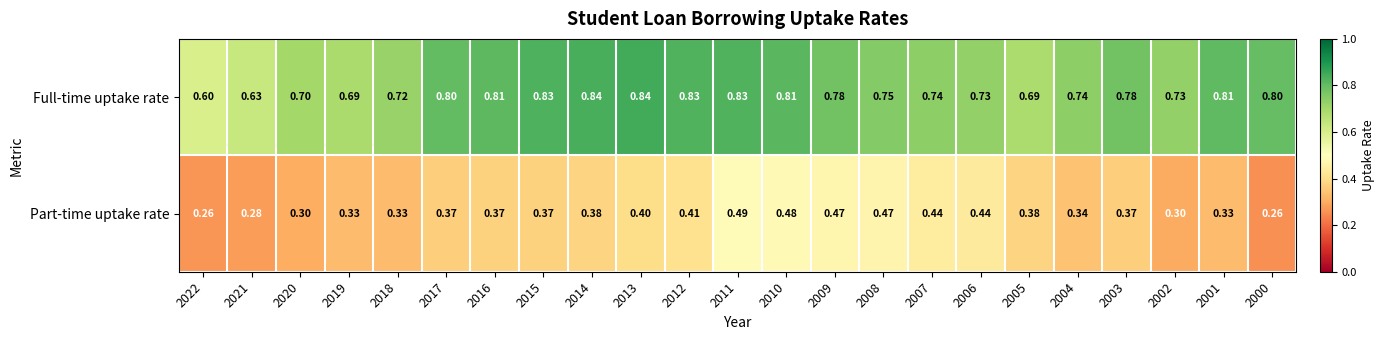

List the series in order of their overall mean, lowest first.

Part-time uptake rate, Full-time uptake rate